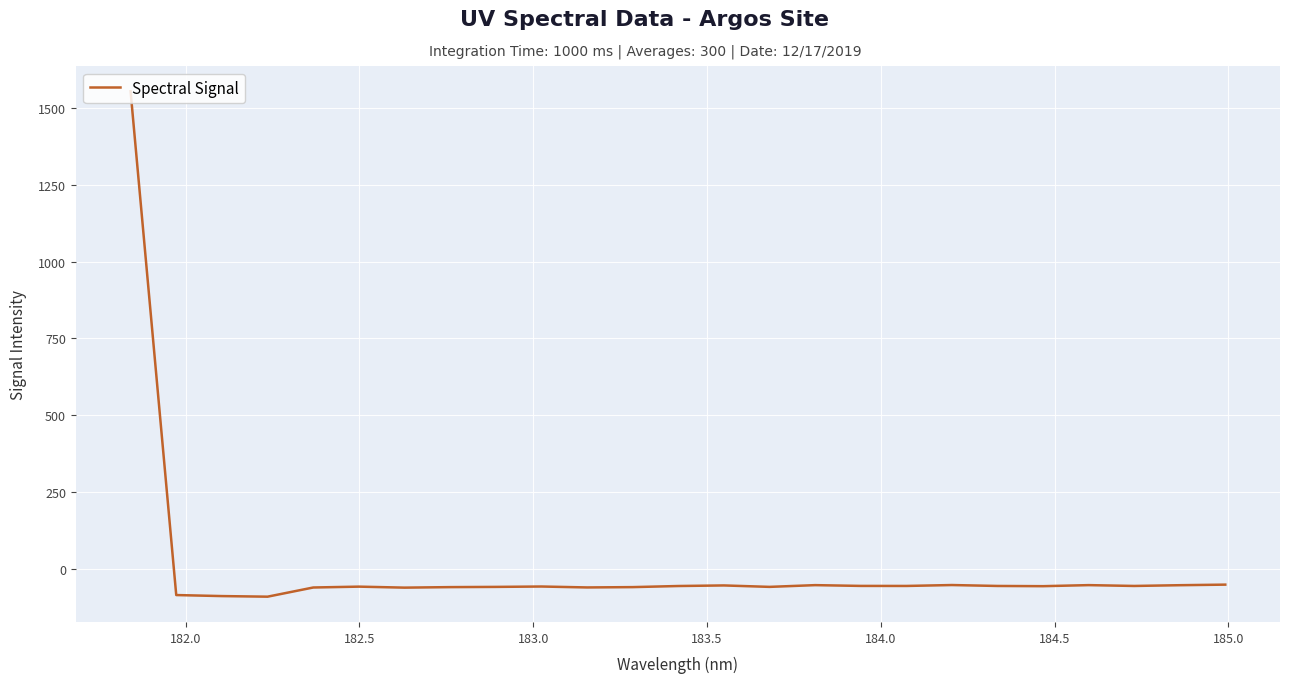

What is the difference between the maximum and minimum values?

1646.7